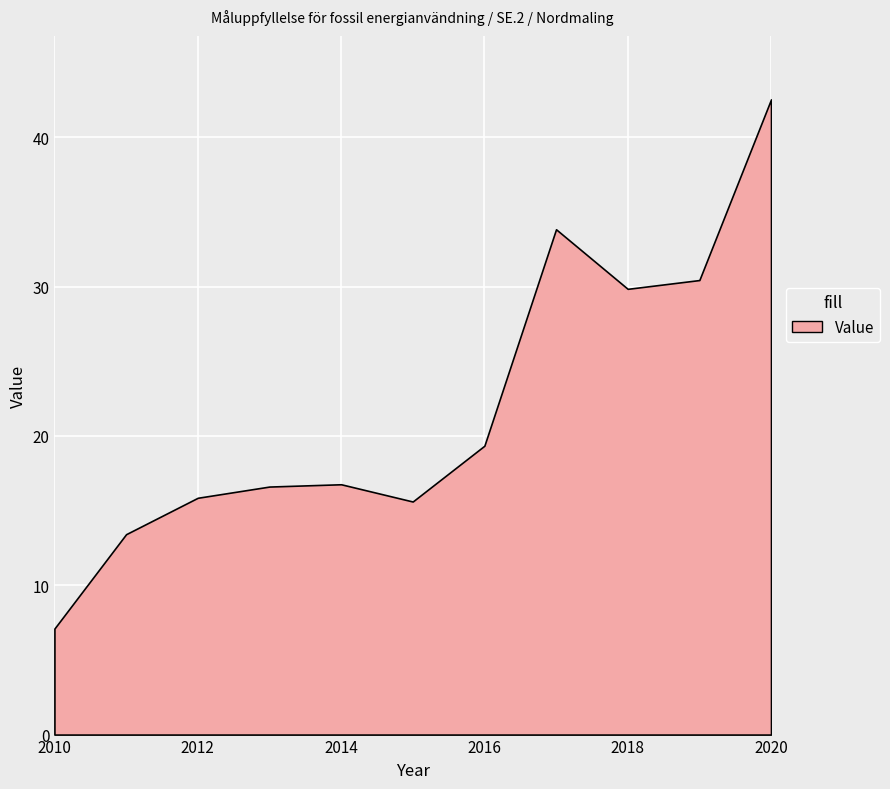

How many points are higher than both their immediate neighbors (excluding endpoints)?

2